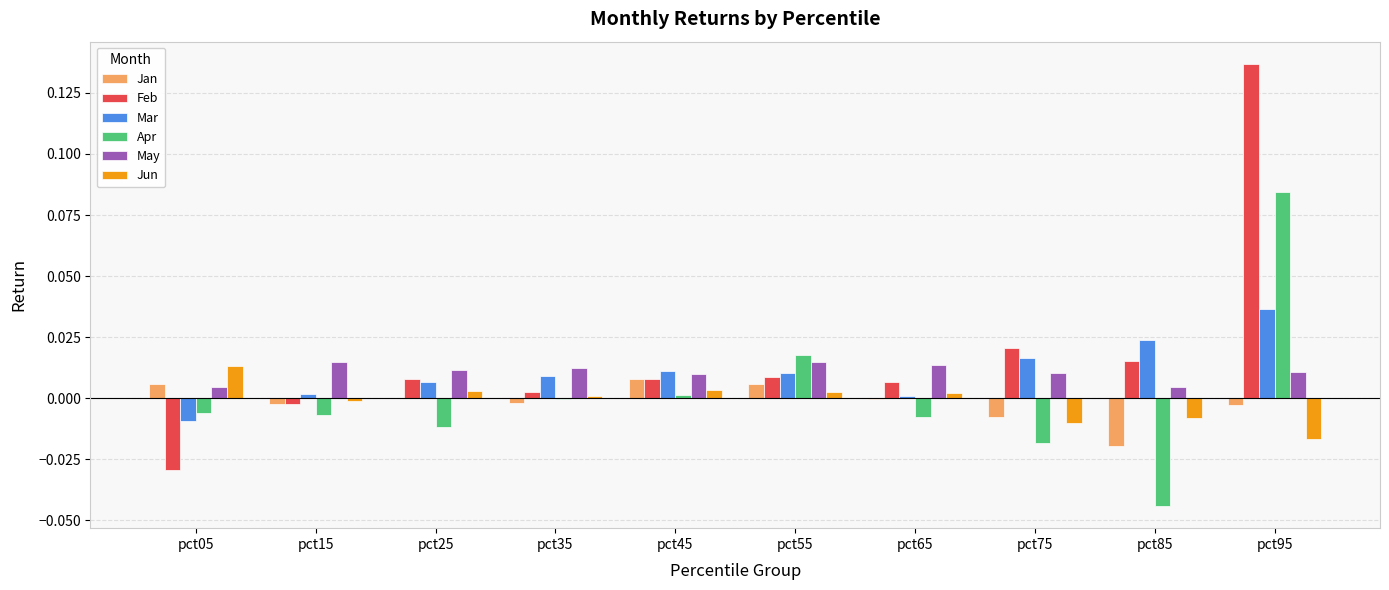

Between pct55 and pct75, which series saw the biggest shift?

Apr